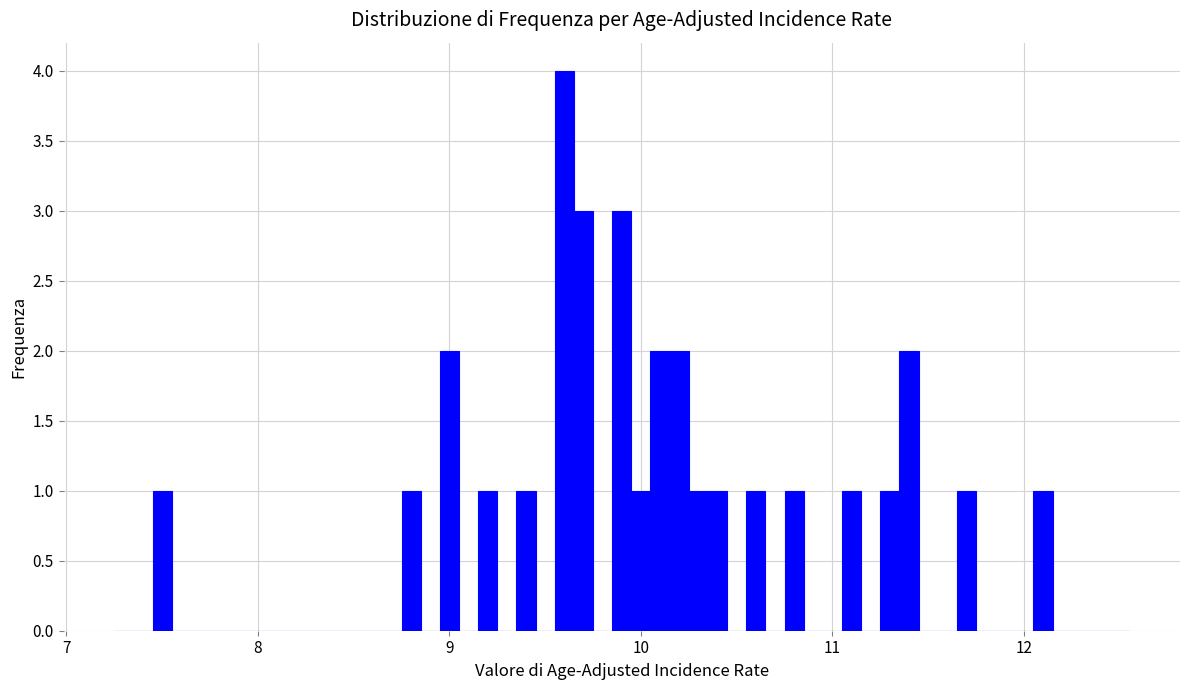

Read against the x-axis, roughly where is the centre of the tallest bar?

9.6